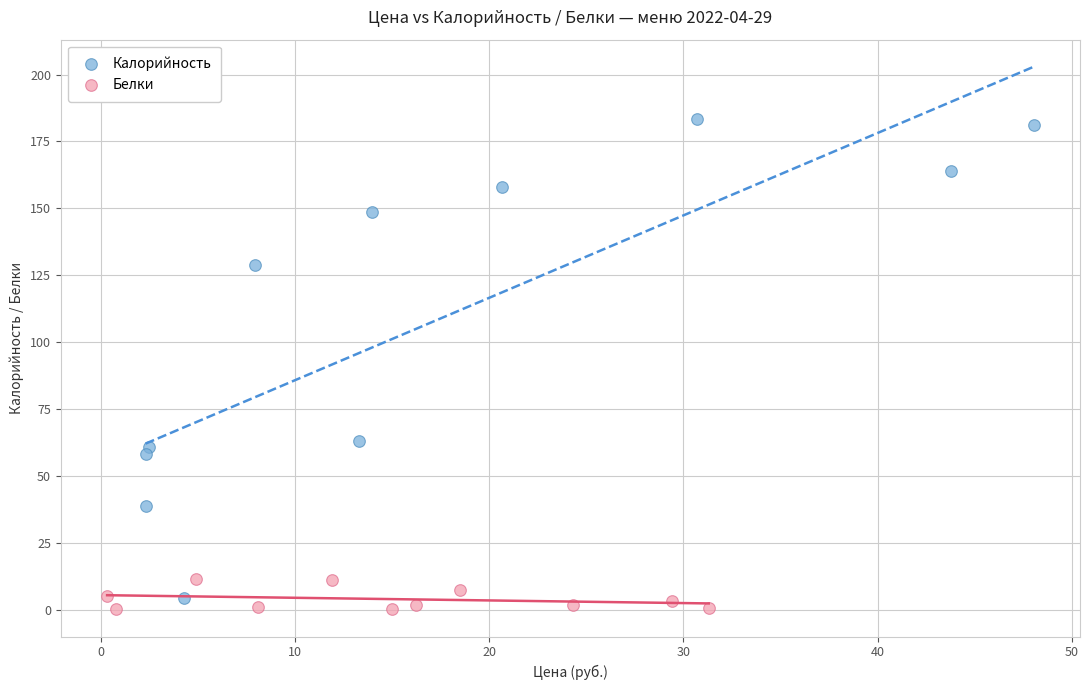

Which series has the largest Y range (max minus min)?

Калорийность